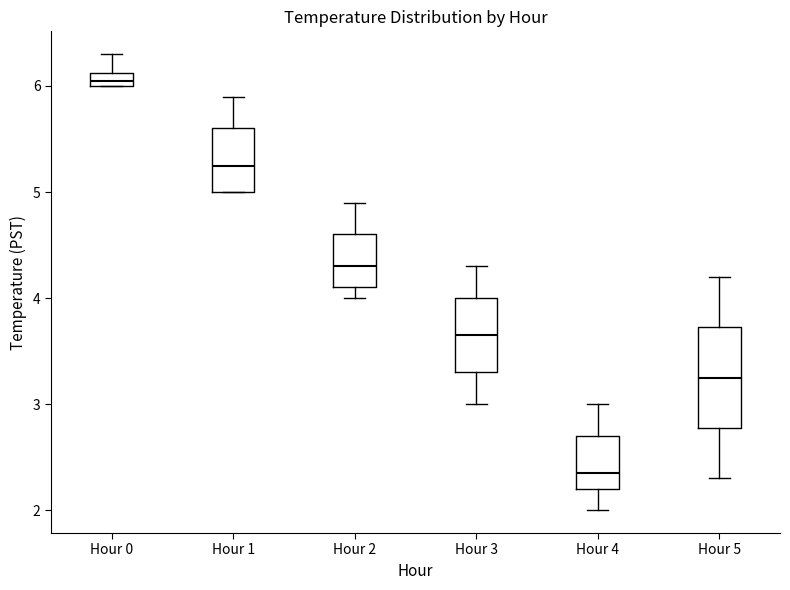

Comparing the boxes themselves (not the whiskers), which one is the tallest?

Hour 5